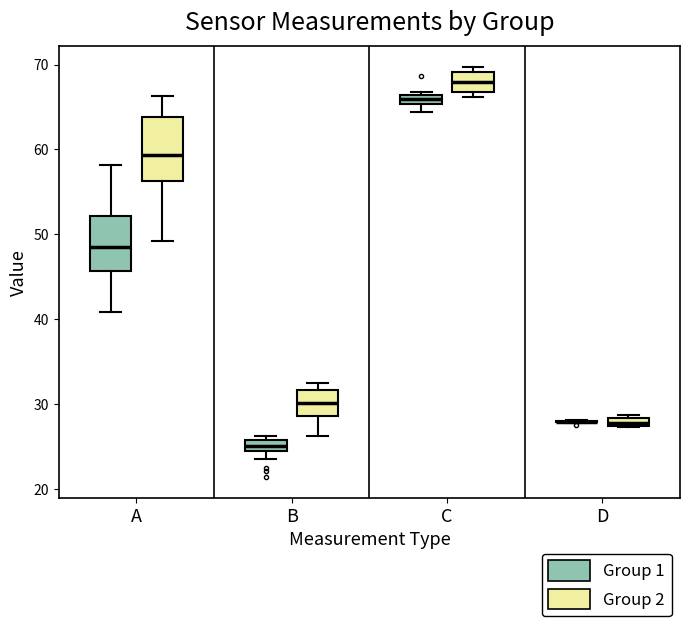

Comparing the boxes themselves (not the whiskers), which one is the tallest?

A (Group 2)